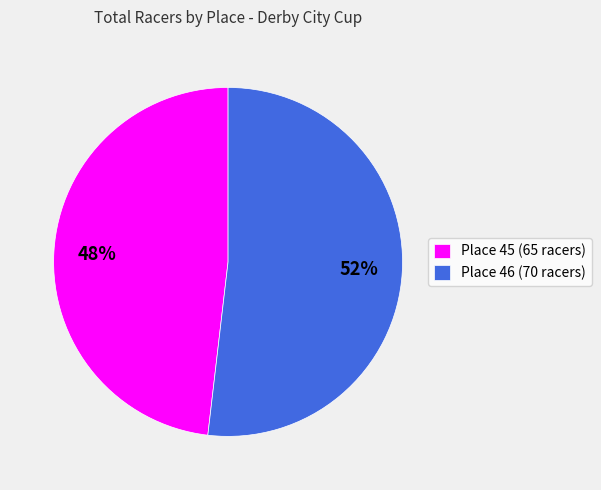

Which slice is the largest?

Place 46 (70 racers)